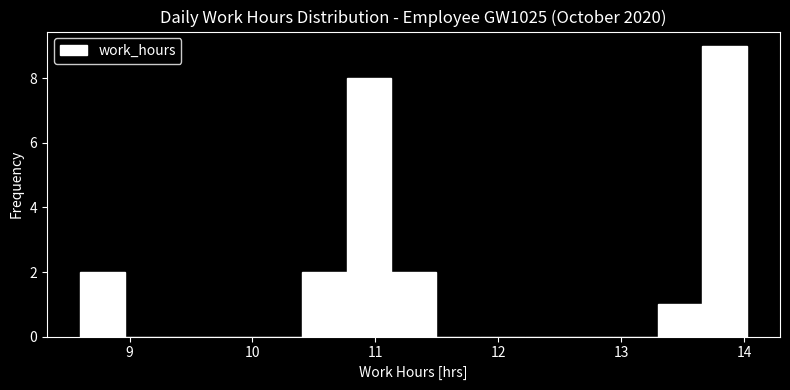

Around what value on the x-axis is the tallest bar? Give the approximate position of its centre, as read against the axis.

13.8